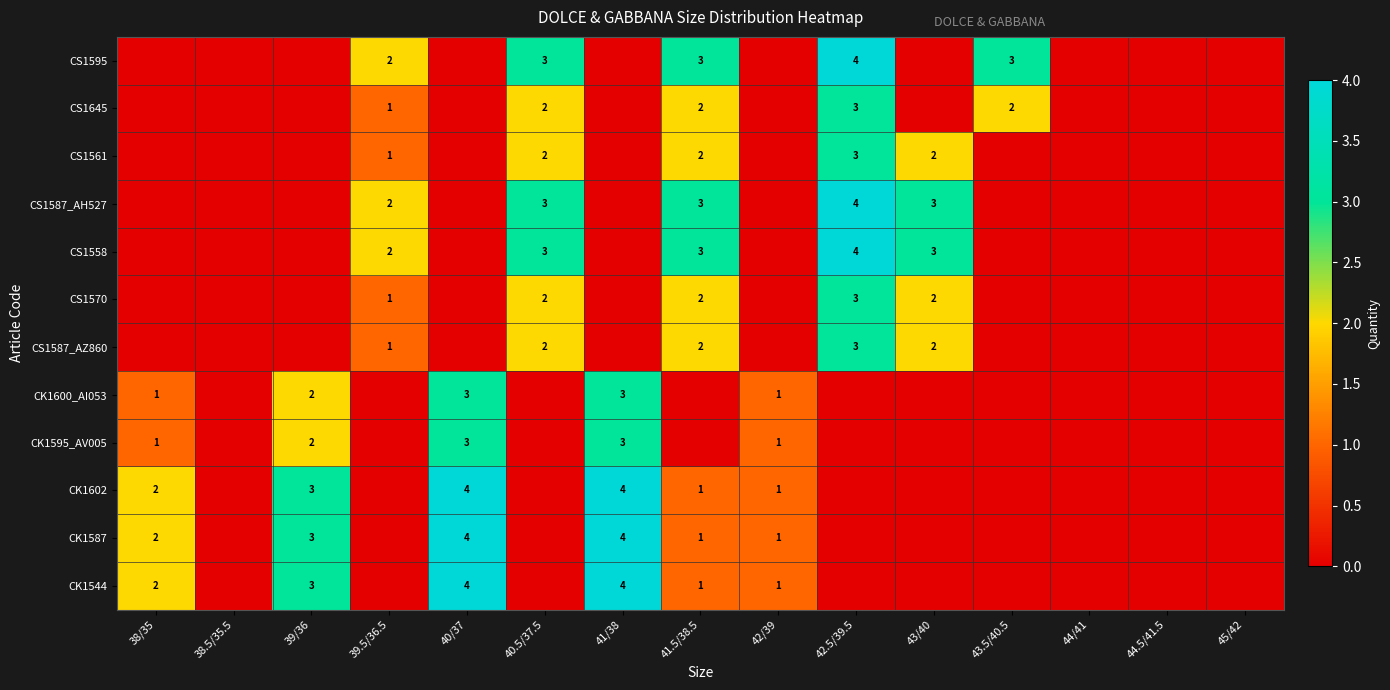

At how many categories does at least one series exceed 3?

3